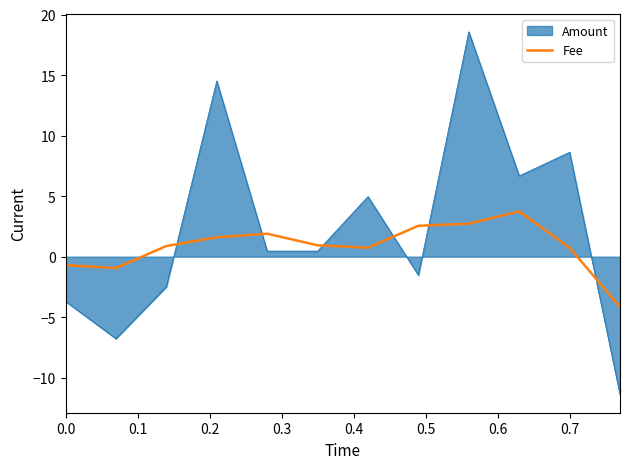

Which series has the widest spread of values?

Amount